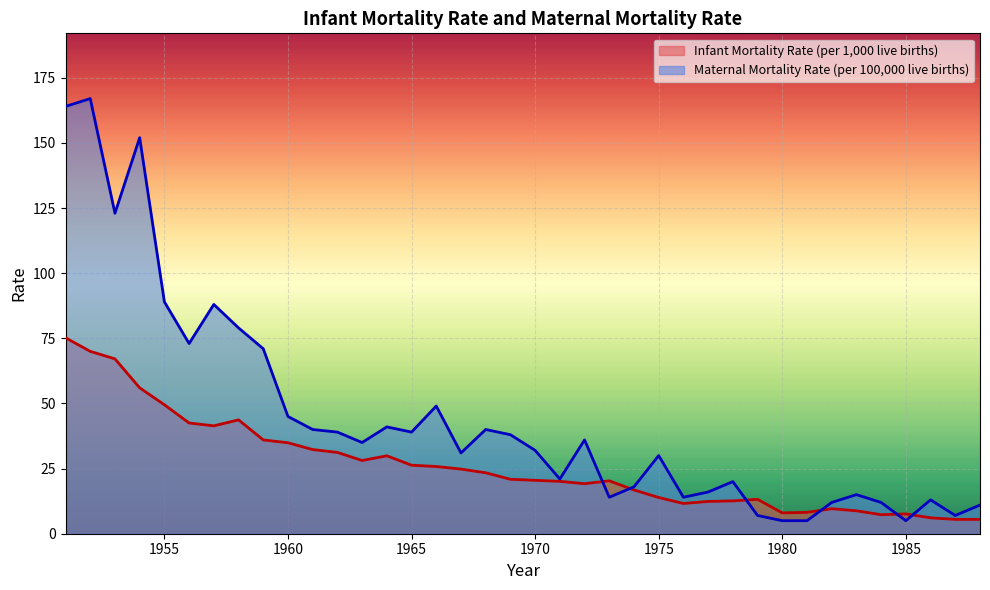

What is the difference between the second highest and minimum values in the Maternal Mortality Rate (per 100,000 live births) series?

159.0